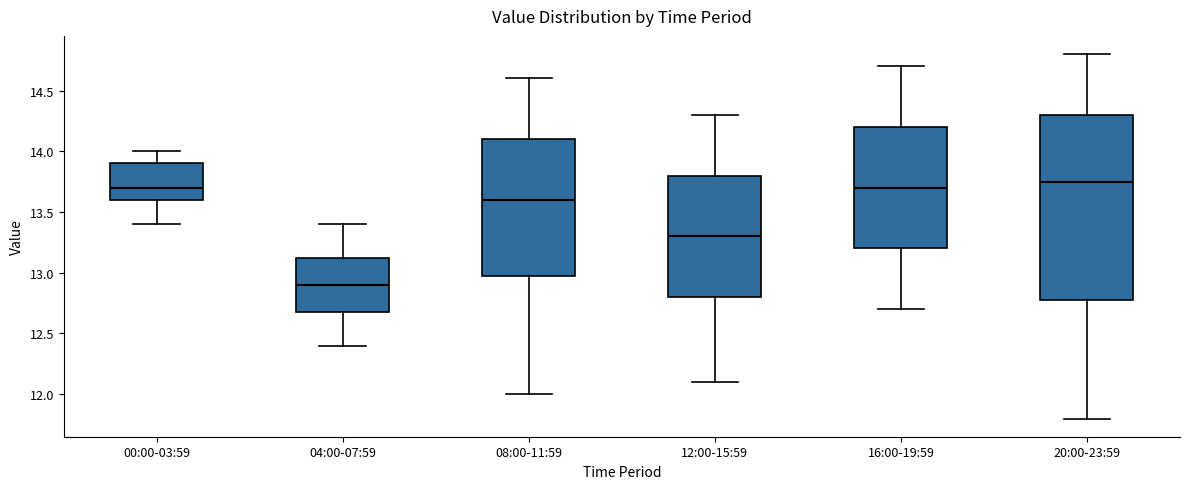

Which box is the tallest, from its lower edge to its upper edge?

20:00-23:59